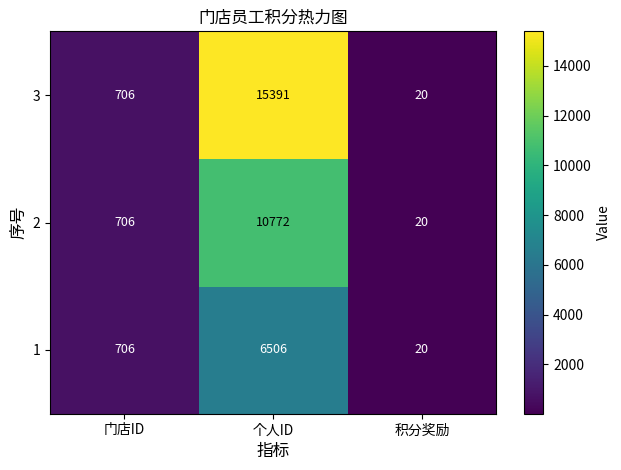

At how many categories does at least one series exceed 8993?

1